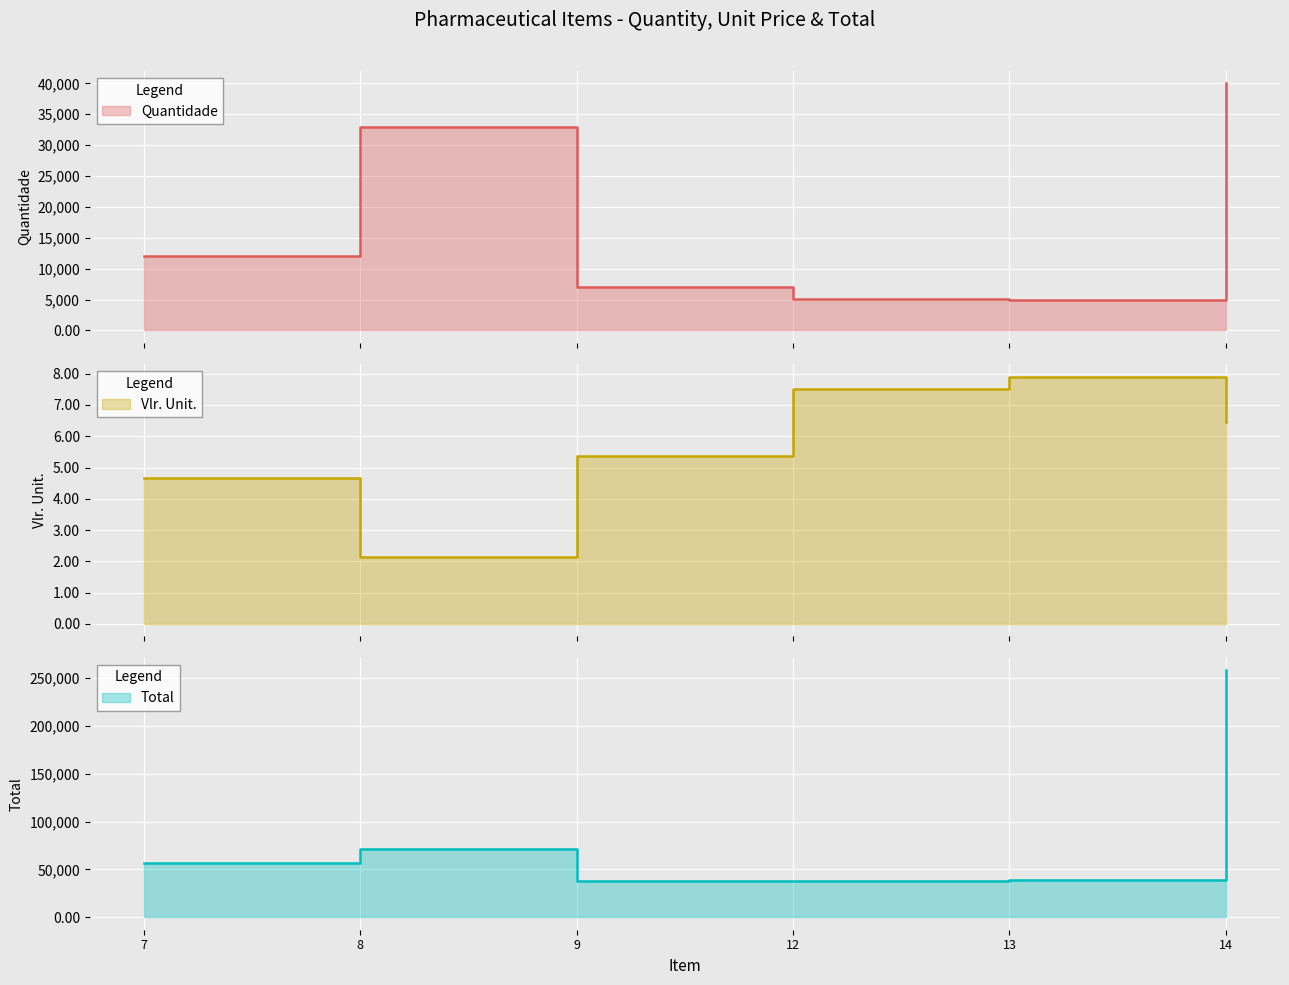

Is the value of Total at 14 greater than the value of Vlr. Unit. at 7?

Yes